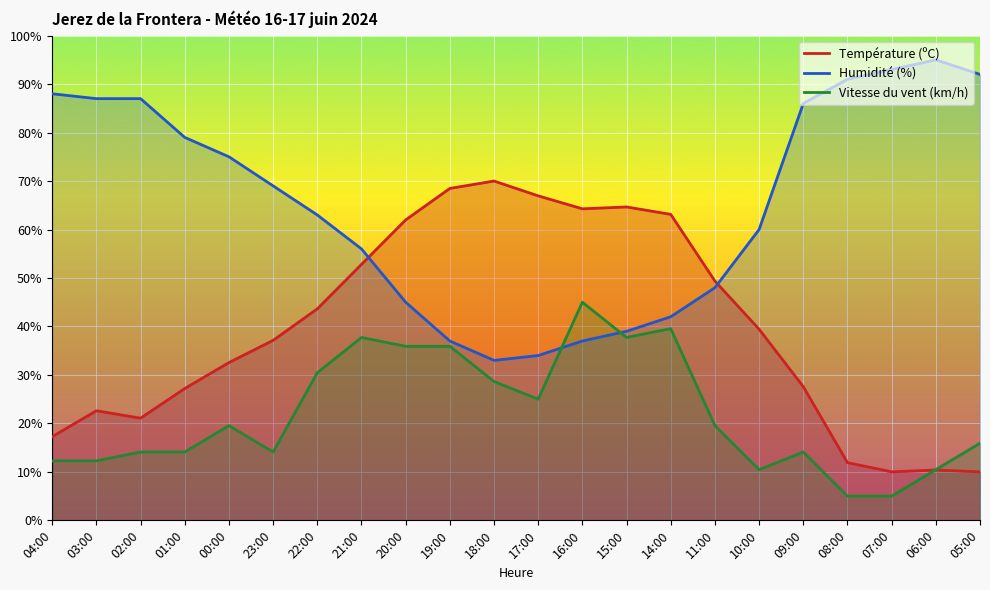

Which series has the largest total across all categories?

Humidité (%)